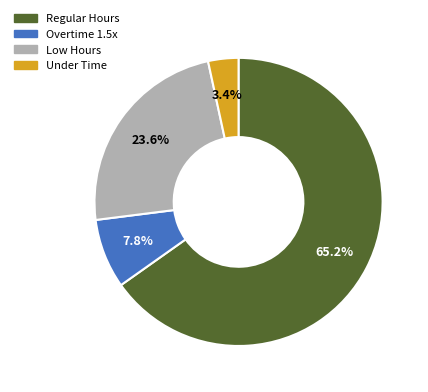

Is there any slice that represents more than half of the pie?

Yes